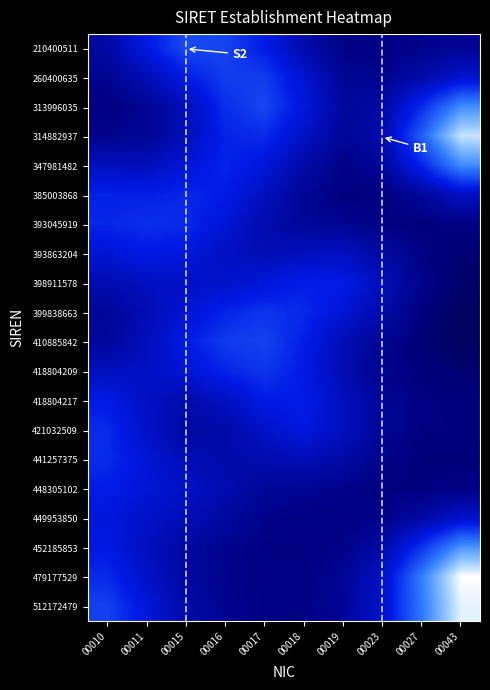

Reading right to left, extract all data points from this chart.

210400511: 00043=2.0	00027=1.8	00023=1.6	00019=1.7	00018=2.6	00017=4.0	00016=5.1	00015=5.2	00011=3.9	00010=2.4
260400635: 00043=3.4	00027=2.6	00023=1.8	00019=2.0	00018=3.5	00017=4.9	00016=4.9	00015=4.1	00011=2.9	00010=1.9
313996035: 00043=6.9	00027=4.5	00023=2.4	00019=2.2	00018=3.8	00017=5.1	00016=4.5	00015=3.0	00011=2.0	00010=1.5
314882937: 00043=9.2	00027=5.7	00023=2.7	00019=2.1	00018=3.2	00017=4.5	00016=4.3	00015=2.9	00011=2.0	00010=1.9
347981482: 00043=6.8	00027=4.3	00023=2.2	00019=1.7	00018=2.5	00017=3.7	00016=4.3	00015=3.6	00011=3.0	00010=3.0
385003868: 00043=3.2	00027=2.2	00023=1.5	00019=1.5	00018=2.1	00017=3.1	00016=4.1	00015=4.3	00011=4.2	00010=4.2
393045919: 00043=1.6	00027=1.5	00023=1.6	00019=1.9	00018=2.2	00017=2.6	00016=3.6	00015=4.5	00011=4.5	00010=4.3
393863204: 00043=1.3	00027=1.6	00023=2.4	00019=3.1	00018=3.0	00017=2.8	00016=3.1	00015=3.8	00011=4.0	00010=3.6
398911578: 00043=1.2	00027=1.8	00023=3.0	00019=4.0	00018=4.1	00017=3.7	00016=3.3	00015=3.2	00011=3.1	00010=2.7
399838663: 00043=1.0	00027=1.5	00023=2.6	00019=3.6	00018=4.4	00017=4.7	00016=4.3	00015=3.6	00011=2.8	00010=2.1
410885842: 00043=1.0	00027=1.4	00023=2.0	00019=2.9	00018=4.1	00017=5.0	00016=4.8	00015=4.0	00011=3.0	00010=2.2
418804209: 00043=1.3	00027=1.5	00023=1.9	00019=2.8	00018=4.0	00017=4.7	00016=4.3	00015=3.6	00011=3.2	00010=3.1
418804217: 00043=1.5	00027=1.6	00023=2.1	00019=3.1	00018=4.1	00017=4.0	00016=3.1	00015=2.7	00011=3.2	00010=4.0
421032509: 00043=1.5	00027=1.6	00023=2.1	00019=3.1	00018=3.8	00017=3.3	00016=2.5	00015=2.4	00011=3.3	00010=4.4
441257375: 00043=1.4	00027=1.4	00023=1.8	00019=2.5	00018=2.9	00017=2.7	00016=2.5	00015=2.9	00011=3.6	00010=4.5
448305102: 00043=1.7	00027=1.5	00023=1.5	00019=1.8	00018=2.0	00017=2.1	00016=2.7	00015=3.3	00011=3.7	00010=4.1
449953850: 00043=3.3	00027=2.4	00023=1.7	00019=1.6	00018=1.6	00017=1.8	00016=2.3	00015=2.9	00011=3.3	00010=3.8
452185853: 00043=7.1	00027=4.7	00023=2.5	00019=1.7	00018=1.5	00017=1.6	00016=1.9	00015=2.3	00011=3.1	00010=4.0
479177529: 00043=10.1	00027=6.5	00023=3.3	00019=2.0	00018=1.6	00017=1.6	00016=1.8	00015=2.3	00011=3.3	00010=4.4
512172479: 00043=9.7	00027=6.4	00023=3.4	00019=2.1	00018=1.6	00017=1.6	00016=1.9	00015=2.6	00011=3.7	00010=5.0